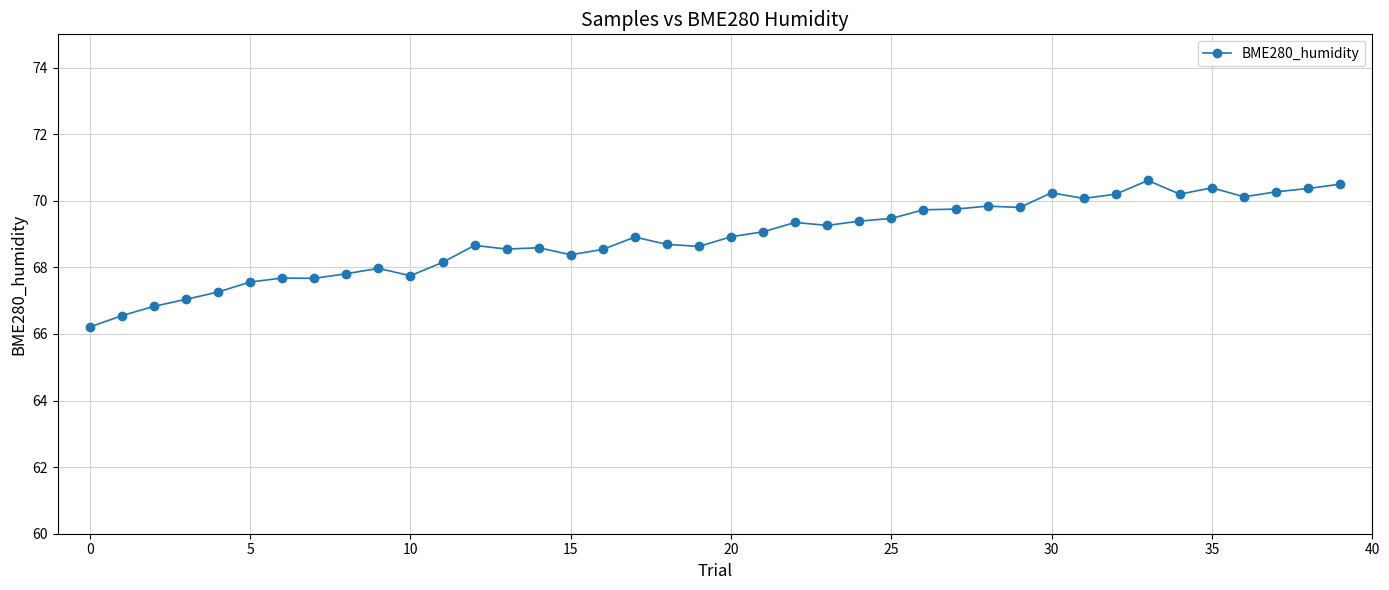

What is the sum of all values?

2755.0